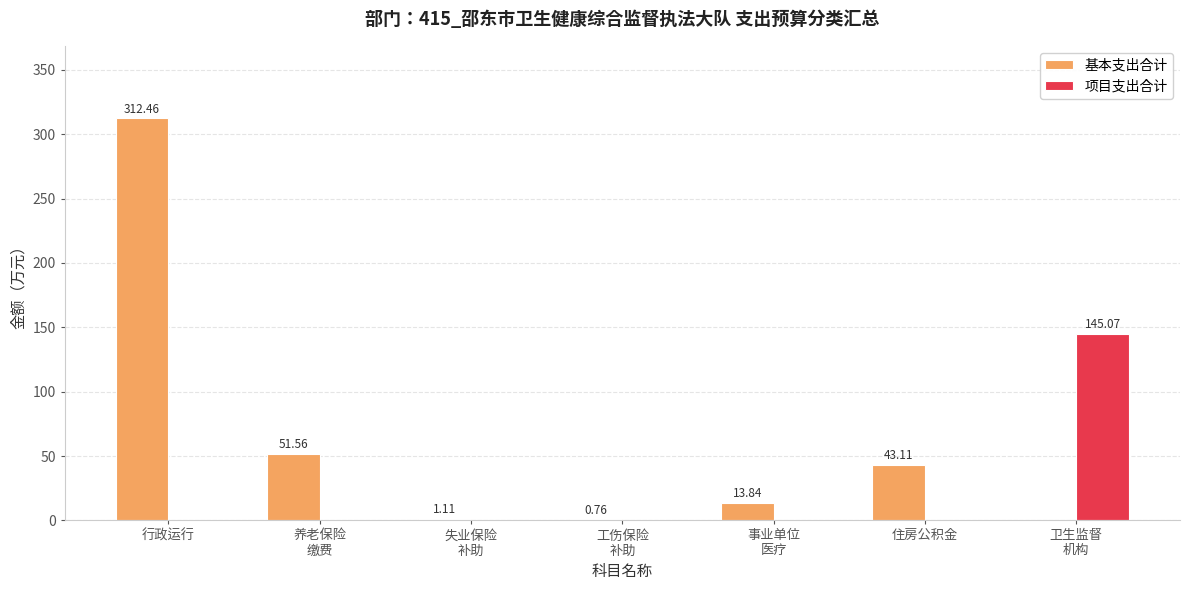

How many values in 基本支出合计 are above zero?

6